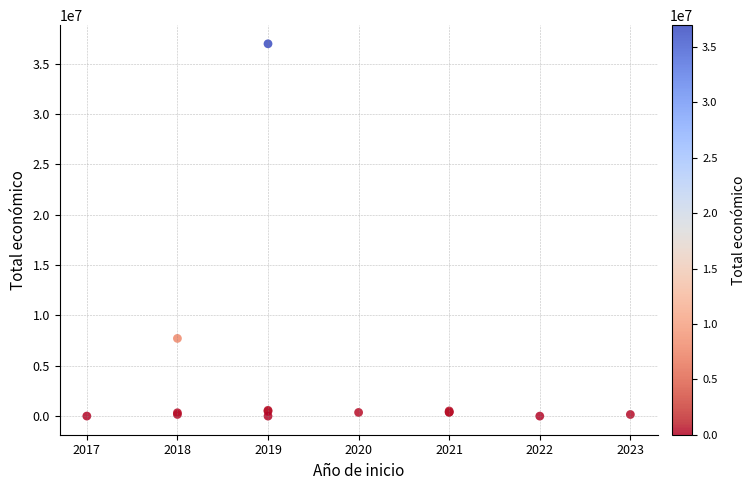

What Y value in the scatter plot is closest to 18491309?

7717171